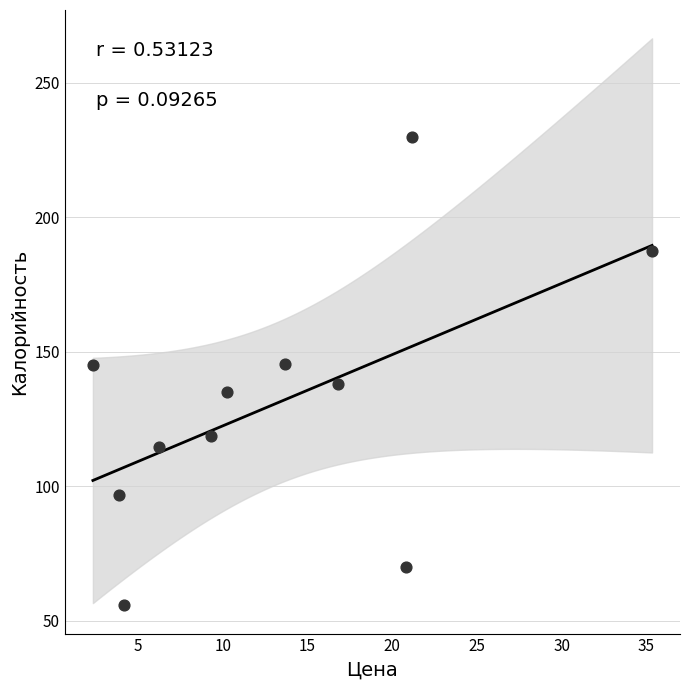

What is the range of X values (max minus min)?

33.0